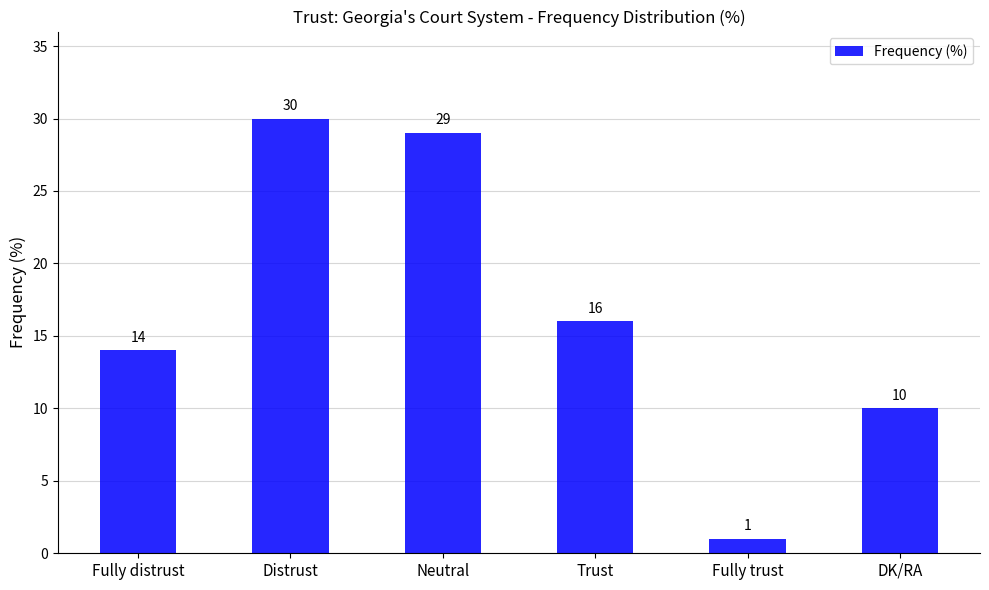

What is the difference between the second highest and minimum values?

28